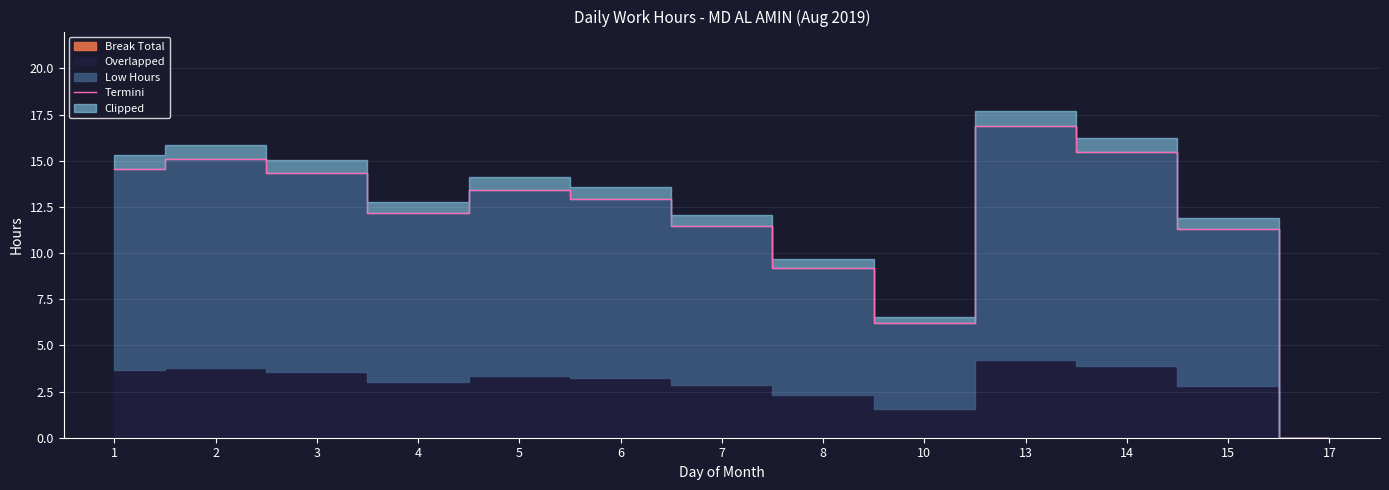

What is the greatest value displayed?

16.9